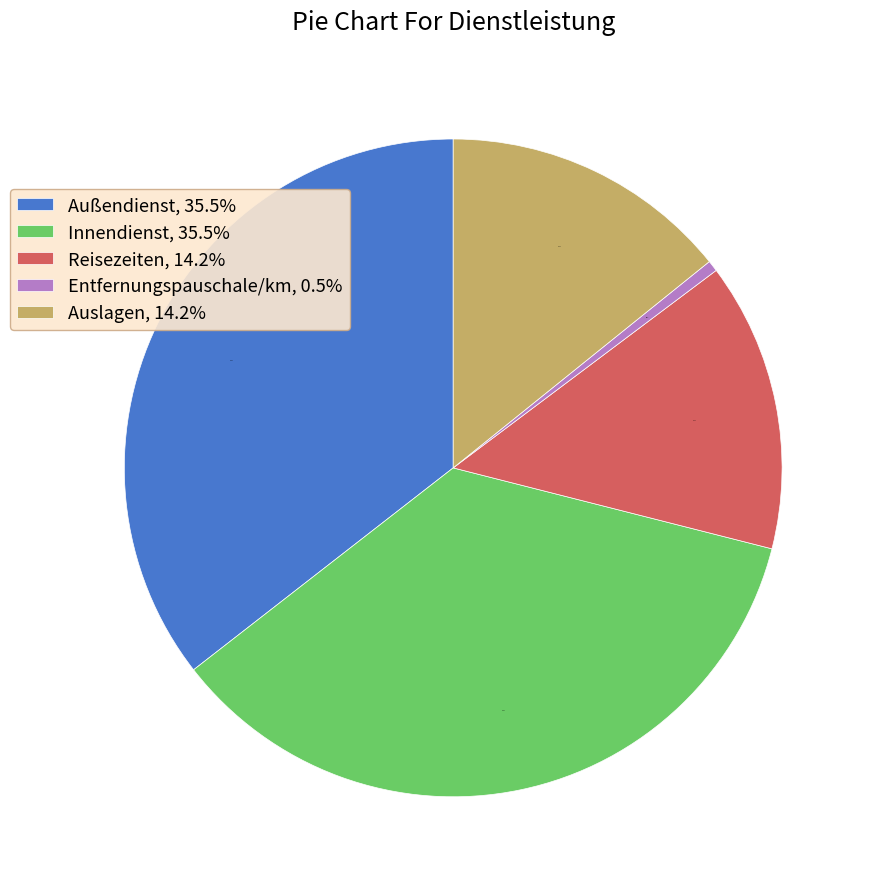

What percentage do Auslagen and Entfernungspauschale/km together represent?

14.7%